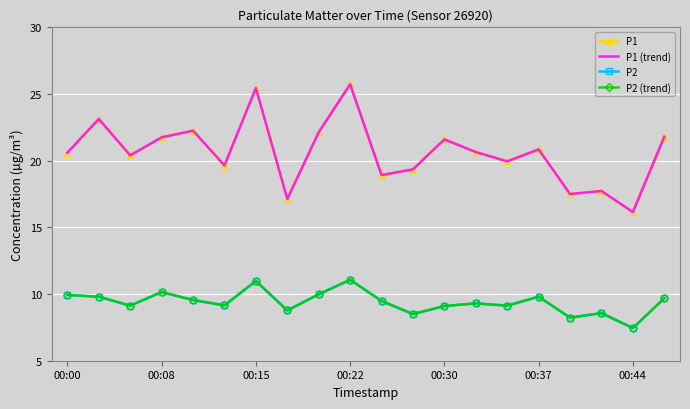

What is the difference between the maximum and minimum values in the P1 series?

9.6